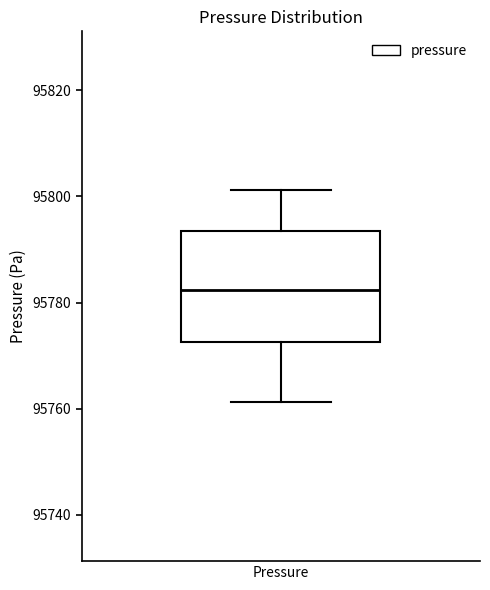

Read this box plot against the y-axis: the position of the median line, the range covered by the box, and the ends of both whiskers. The values are not printed on the chart, so give them approximately, as read against the axis.

median 95782, box 95772 to 95794, whiskers 95762 to 95802